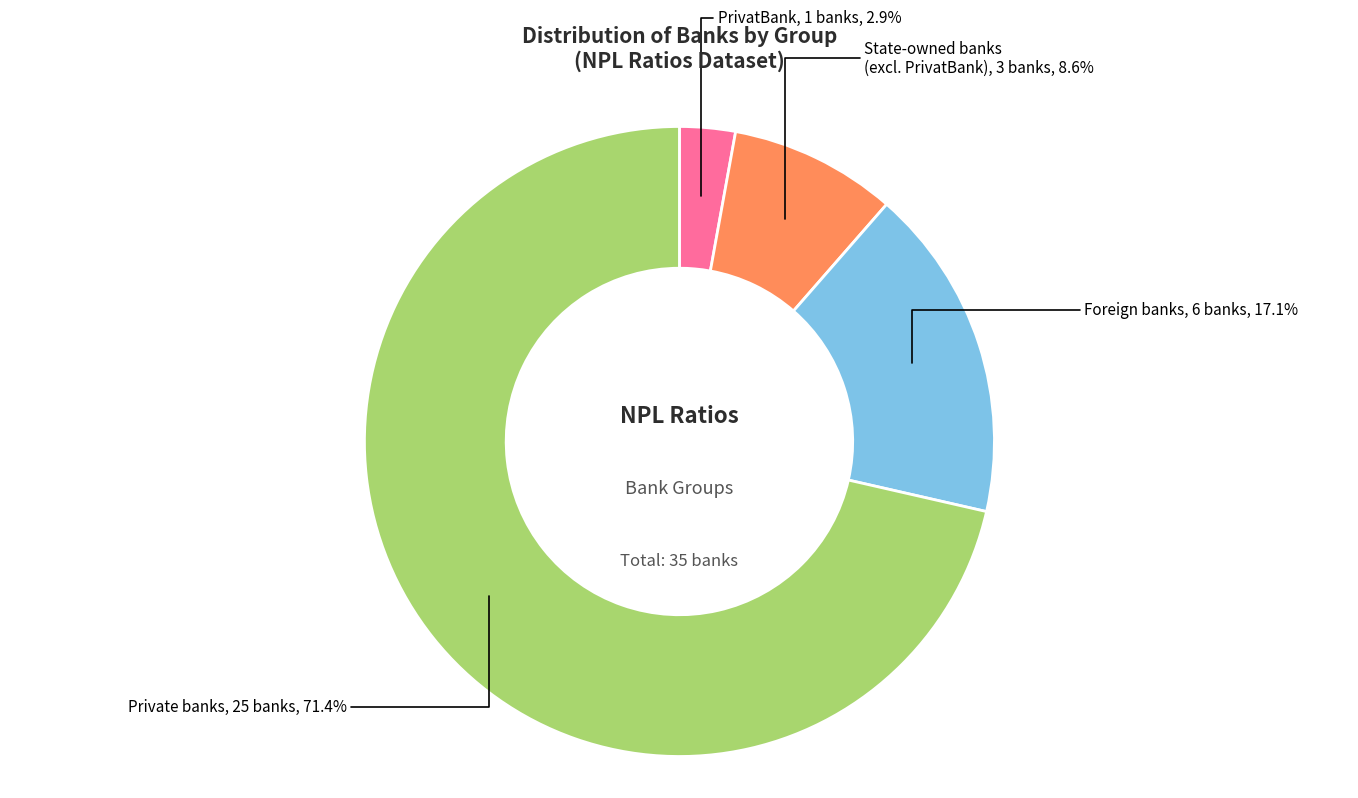

To the nearest percent, what is the average slice percentage?

25%